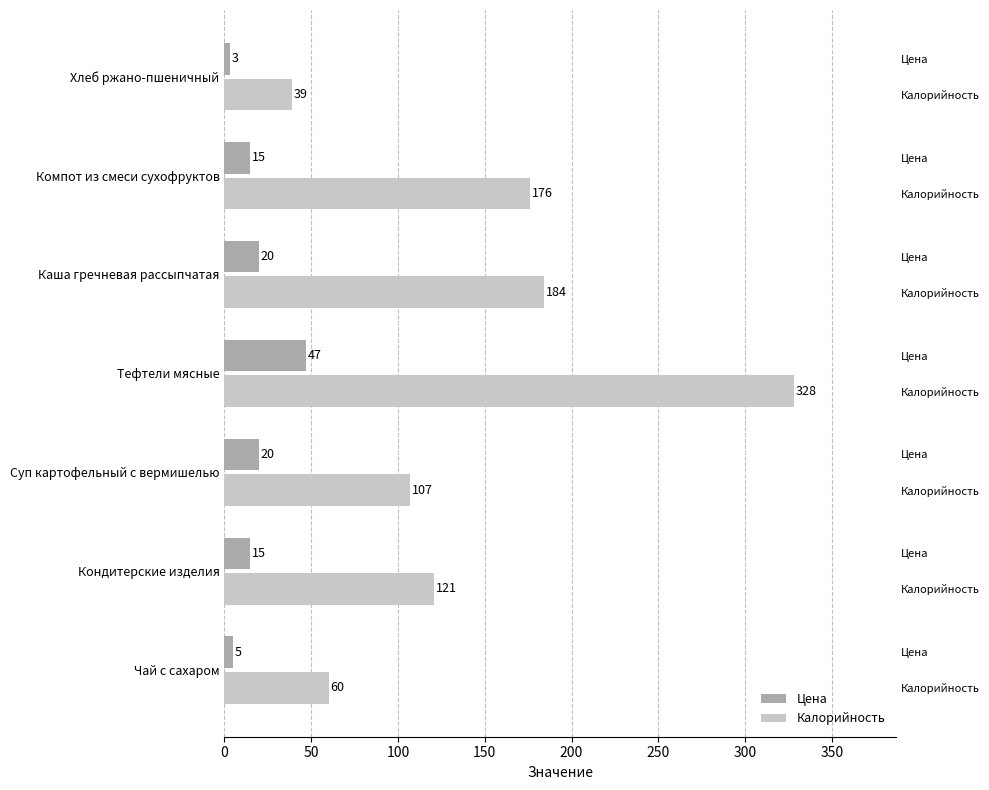

At how many categories does at least one series exceed 120?

4